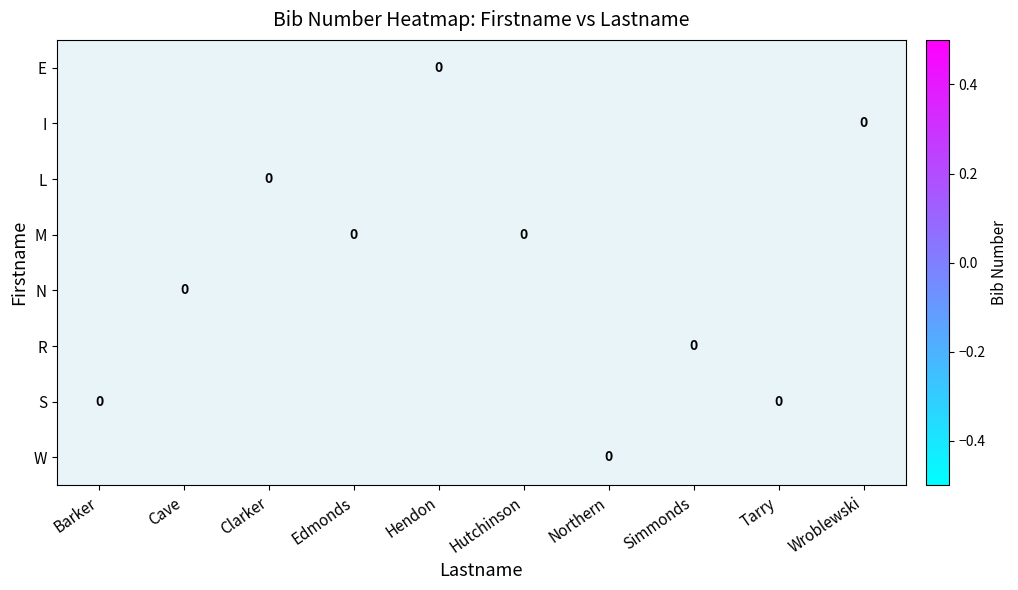

List the series in order of their peak value, lowest first.

E, I, L, M, N, R, S, W